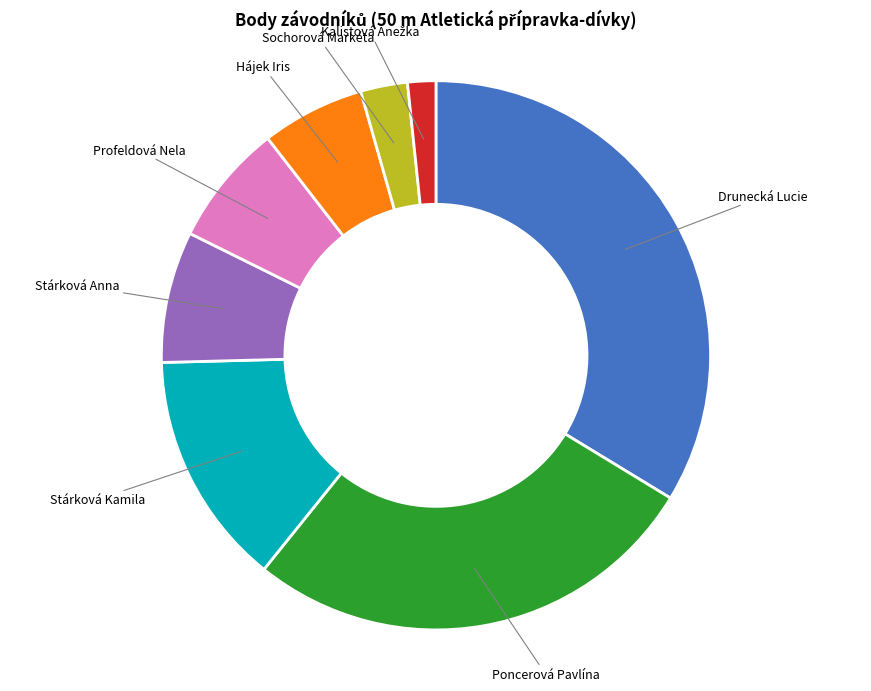

Combined, do Hájek Iris and Drunecká Lucie account for over 50%?

No